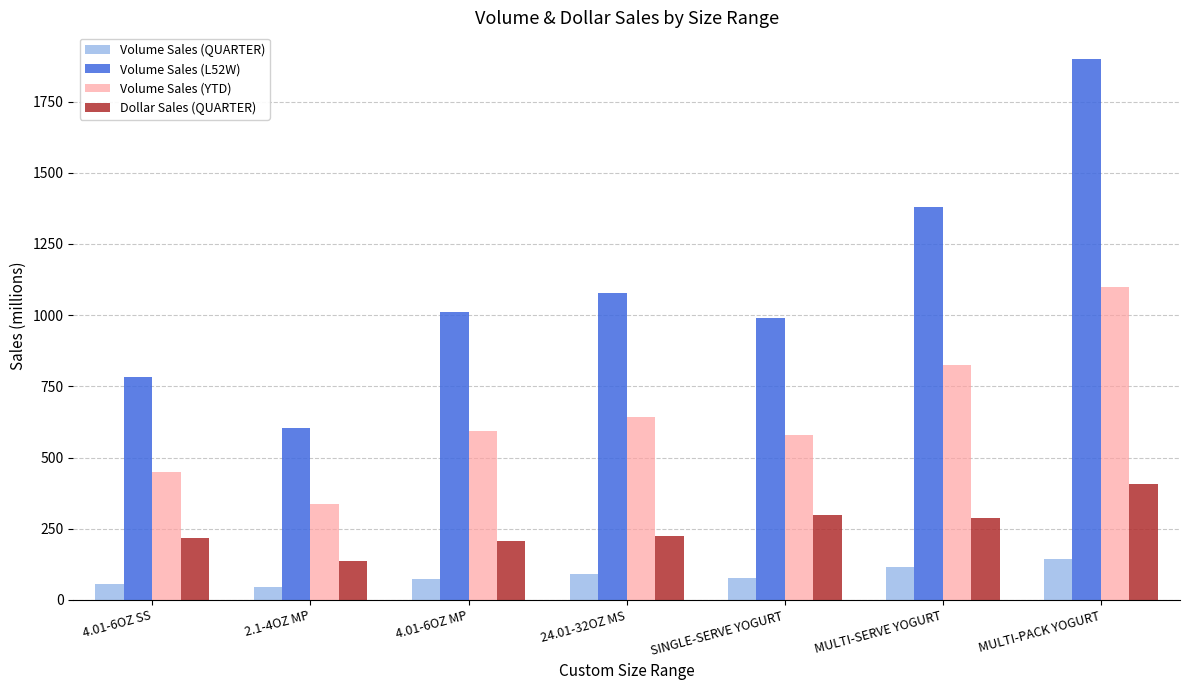

How many groups of bars are there?

7